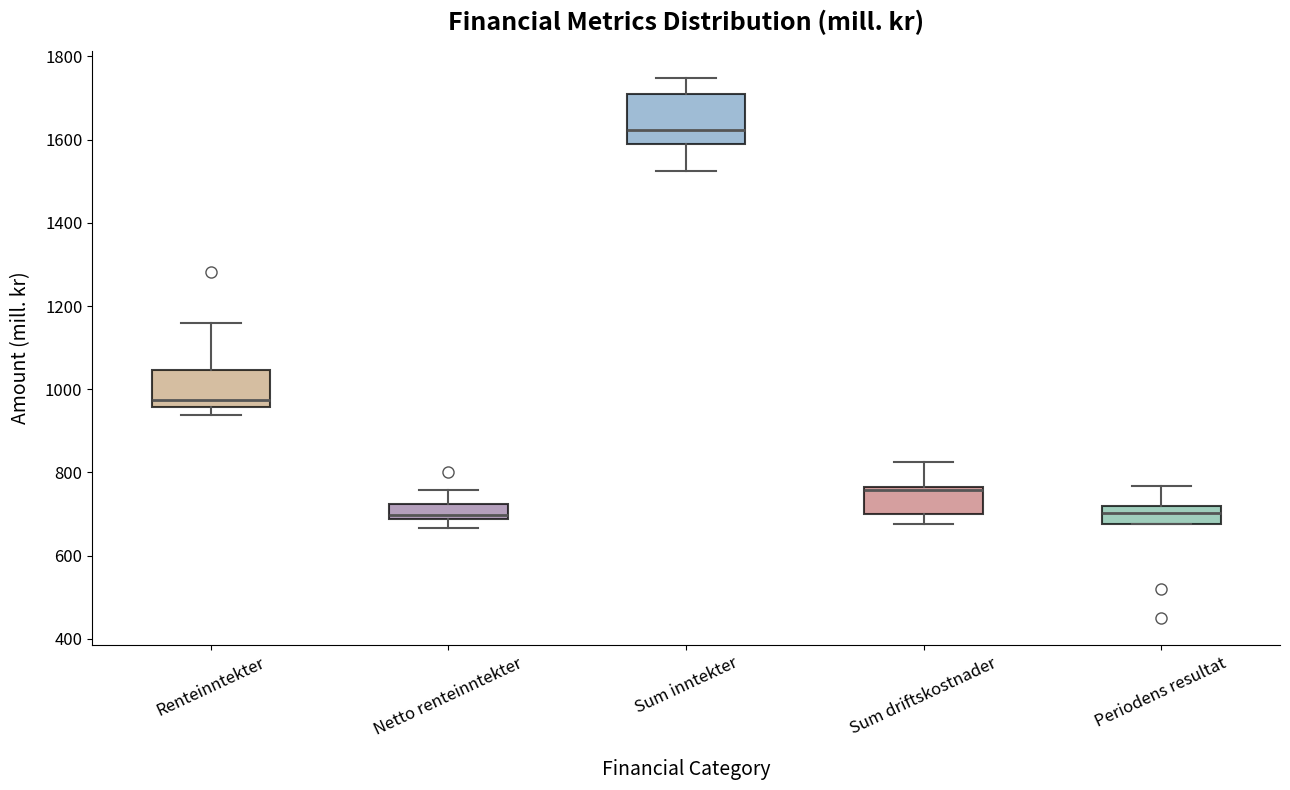

Which box's median line is the highest?

Sum inntekter